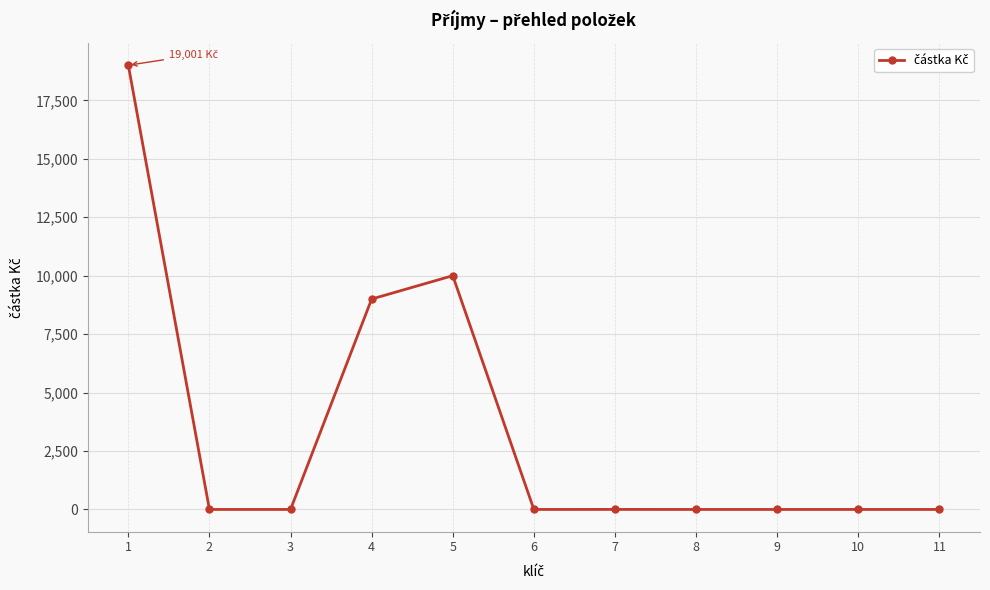

At which category does the data reach its first local peak?

5